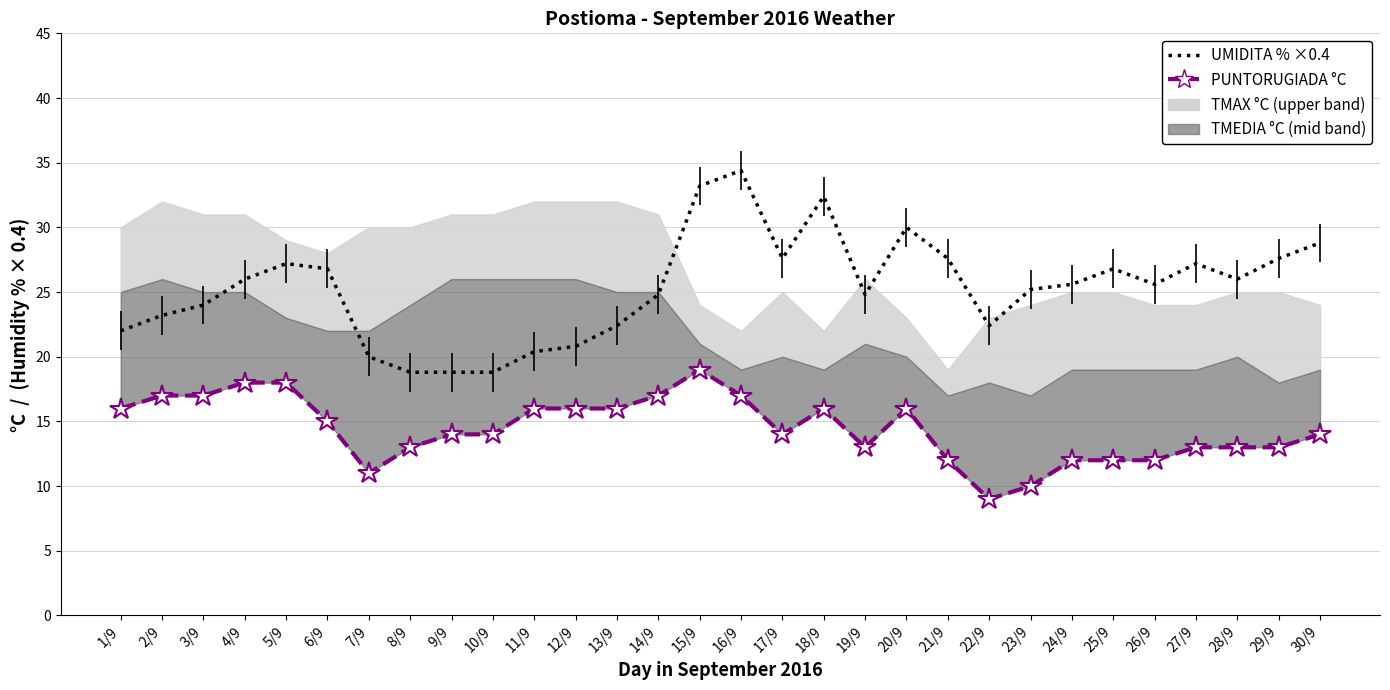

What is the label of the 29th point from the right?

2/9